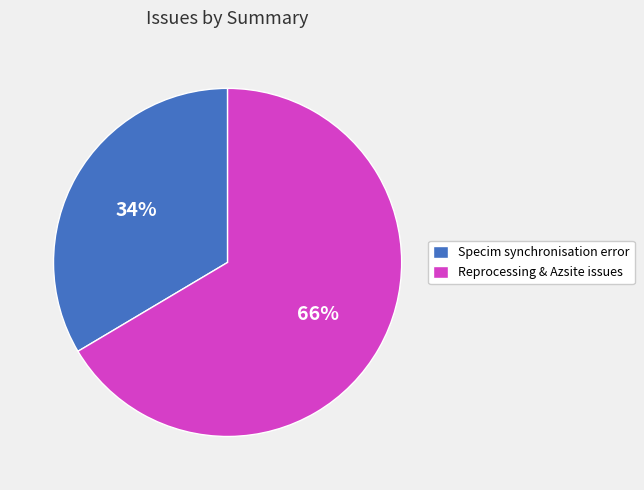

Which slice is the largest?

Reprocessing & Azsite issues